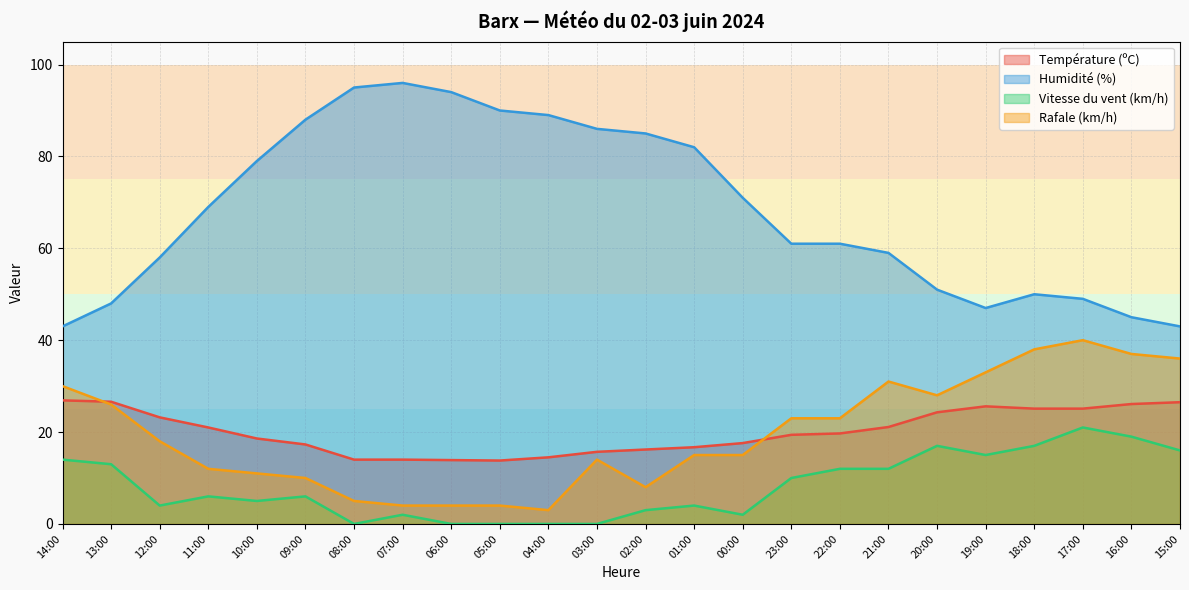

Reading right to left, extract all data points from this chart.

Température (ºC): 26.5	26.1	25.1	25.1	25.6	24.3	21.1	19.7	19.4	17.6	16.7	16.2	15.7	14.5	13.8	13.9	14.0	14.0	17.3	18.6	21.0	23.2	26.6	26.9
Humidité (%): 43.0	45.0	49.0	50.0	47.0	51.0	59.0	61.0	61.0	71.0	82.0	85.0	86.0	89.0	90.0	94.0	96.0	95.0	88.0	79.0	69.0	58.0	48.0	43.0
Vitesse du vent (km/h): 16.0	19.0	21.0	17.0	15.0	17.0	12.0	12.0	10.0	2.0	4.0	3.0	0.0	0.0	0.0	0.0	2.0	0.0	6.0	5.0	6.0	4.0	13.0	14.0
Rafale (km/h): 36.0	37.0	40.0	38.0	33.0	28.0	31.0	23.0	23.0	15.0	15.0	8.0	14.0	3.0	4.0	4.0	4.0	5.0	10.0	11.0	12.0	18.0	26.0	30.0